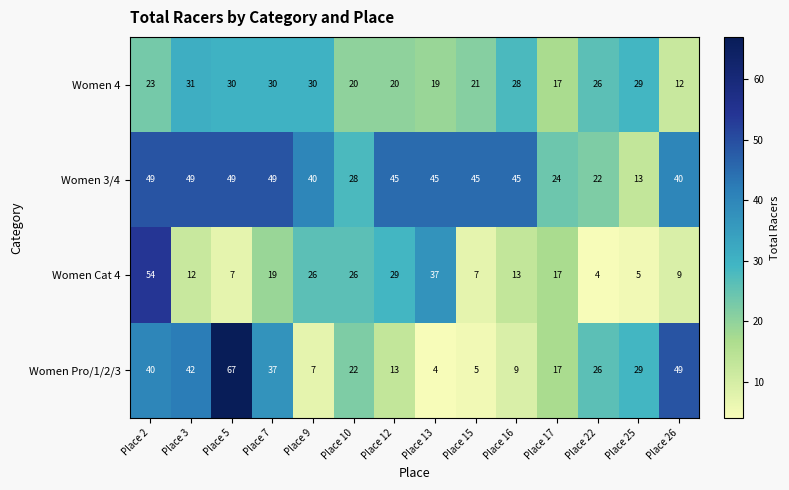

List the series in order of their peak value, highest first.

Women Pro/1/2/3, Women Cat 4, Women 3/4, Women 4